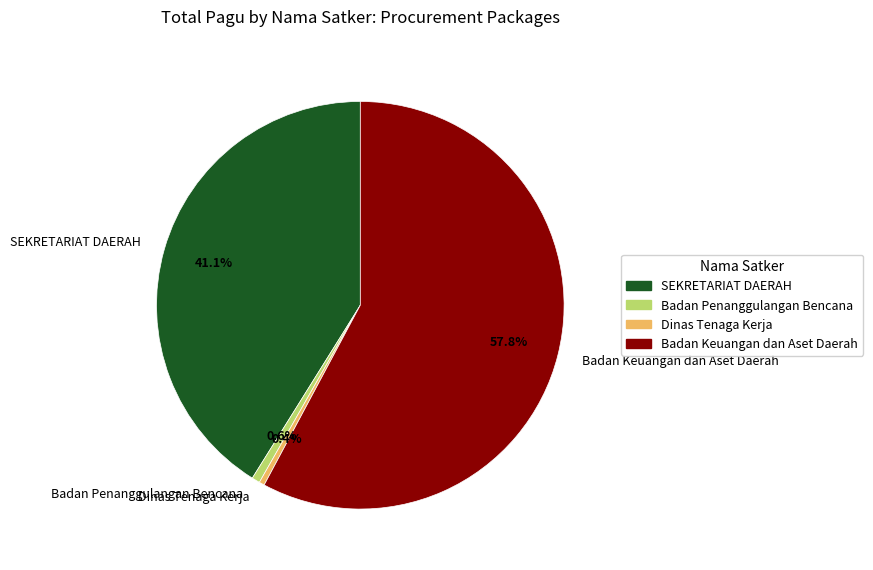

To the nearest percent, what is the difference between the largest and smallest slice percentages?

57%